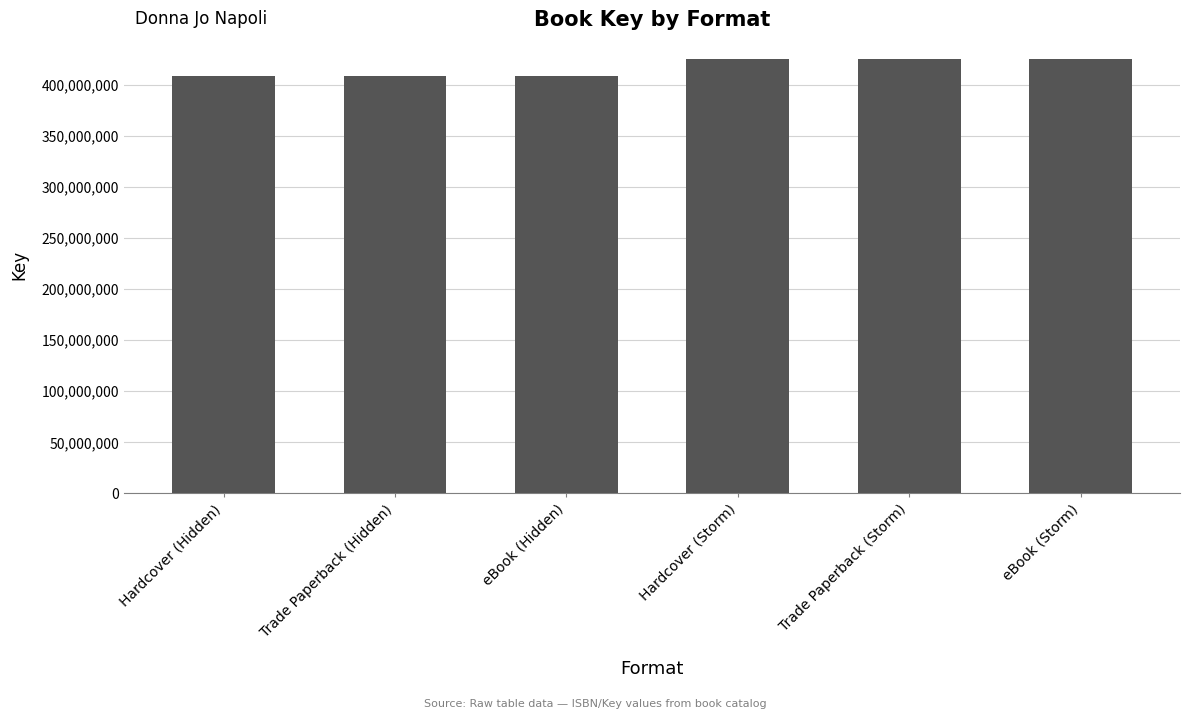

Approximately how many times larger is the value at Hardcover (Storm) compared to eBook (Hidden)?

1.0